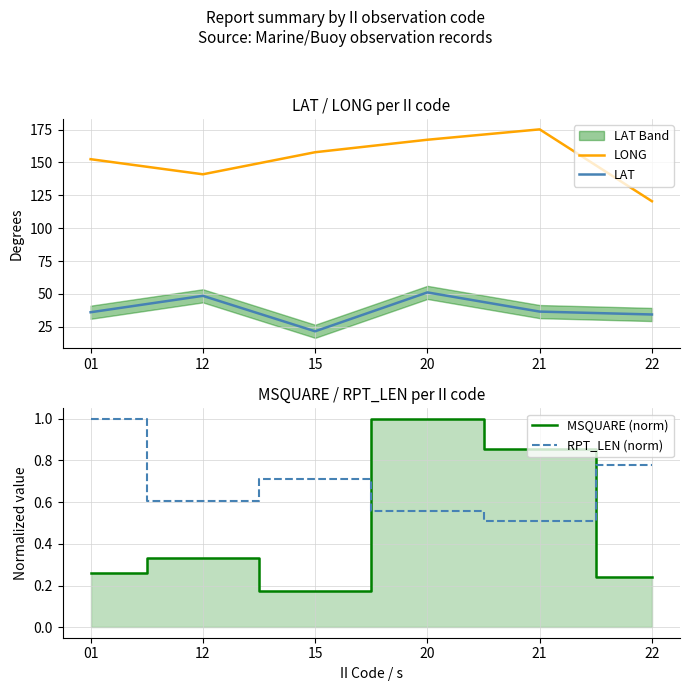

What is the total value across all series at 15?

180.2